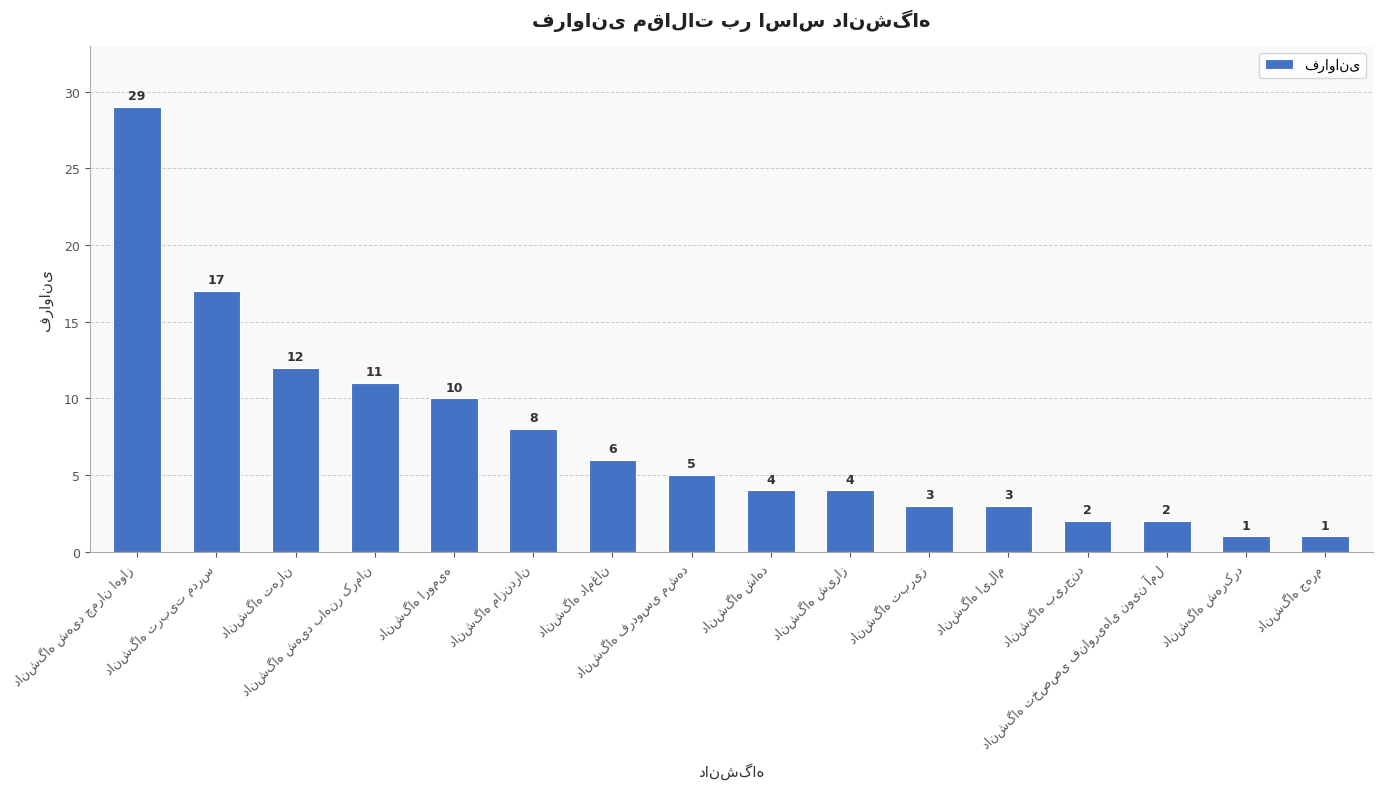

Reading left to right, transcribe all the data shown in this chart.

29	17	12	11	10	8	6	5	4	4	3	3	2	2	1	1